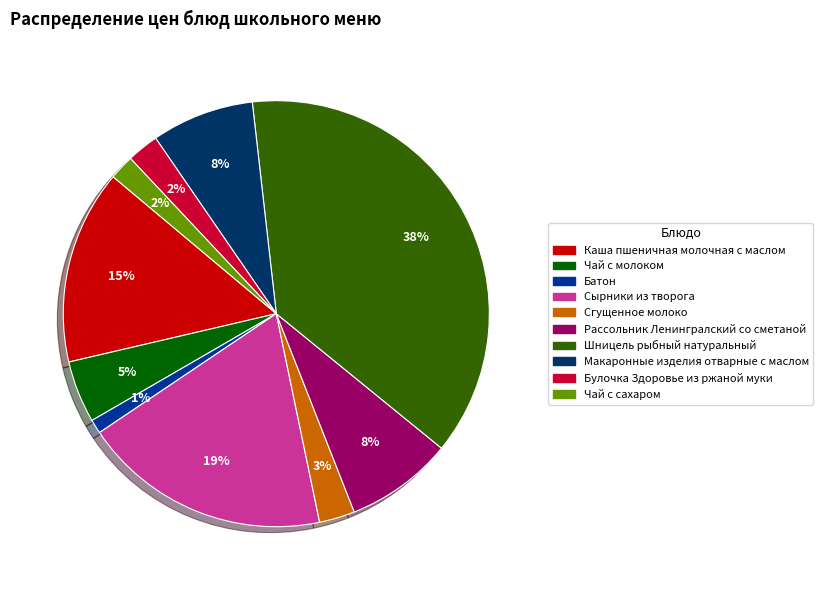

Do Чай с молоком and Сгущенное молоко together represent more than half of the pie?

No